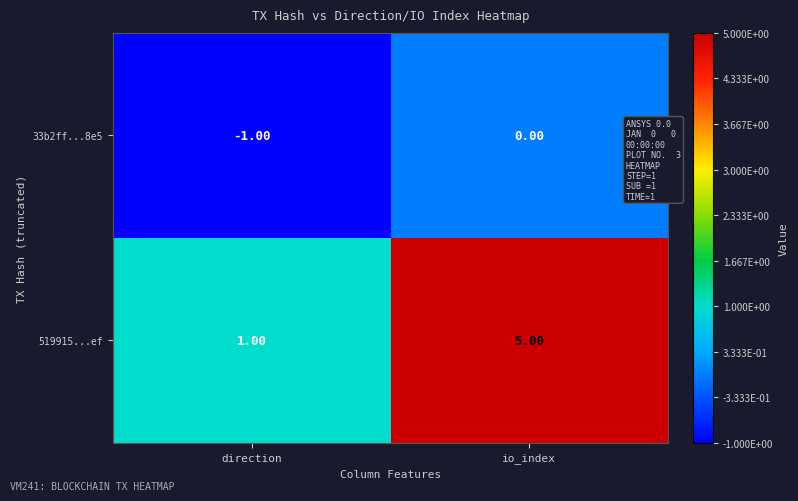

Which series has the largest total across all categories?

519915...ef